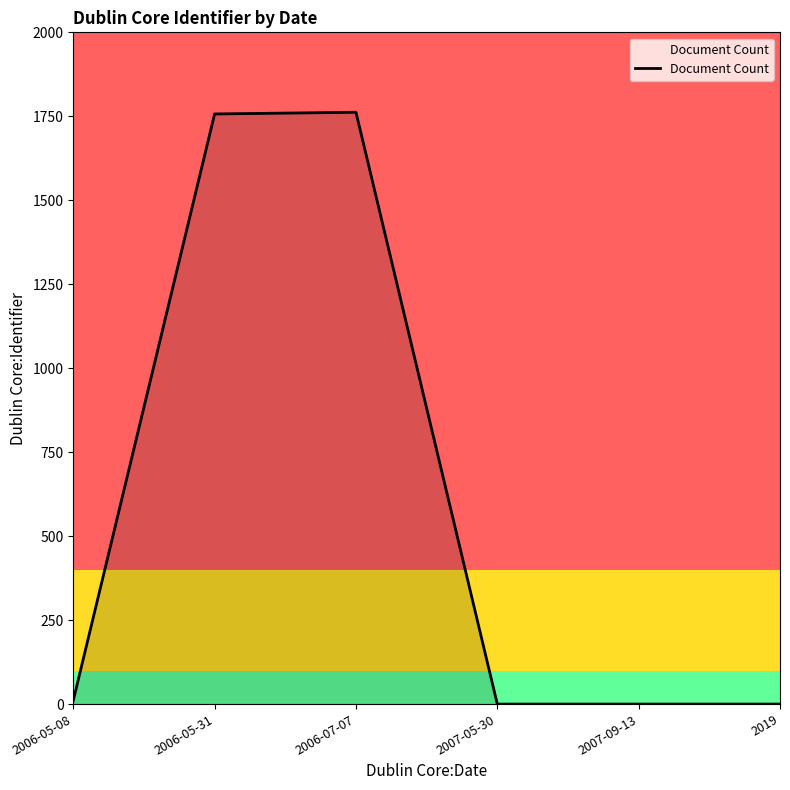

Does the chart display data point markers on the line(s)?

No